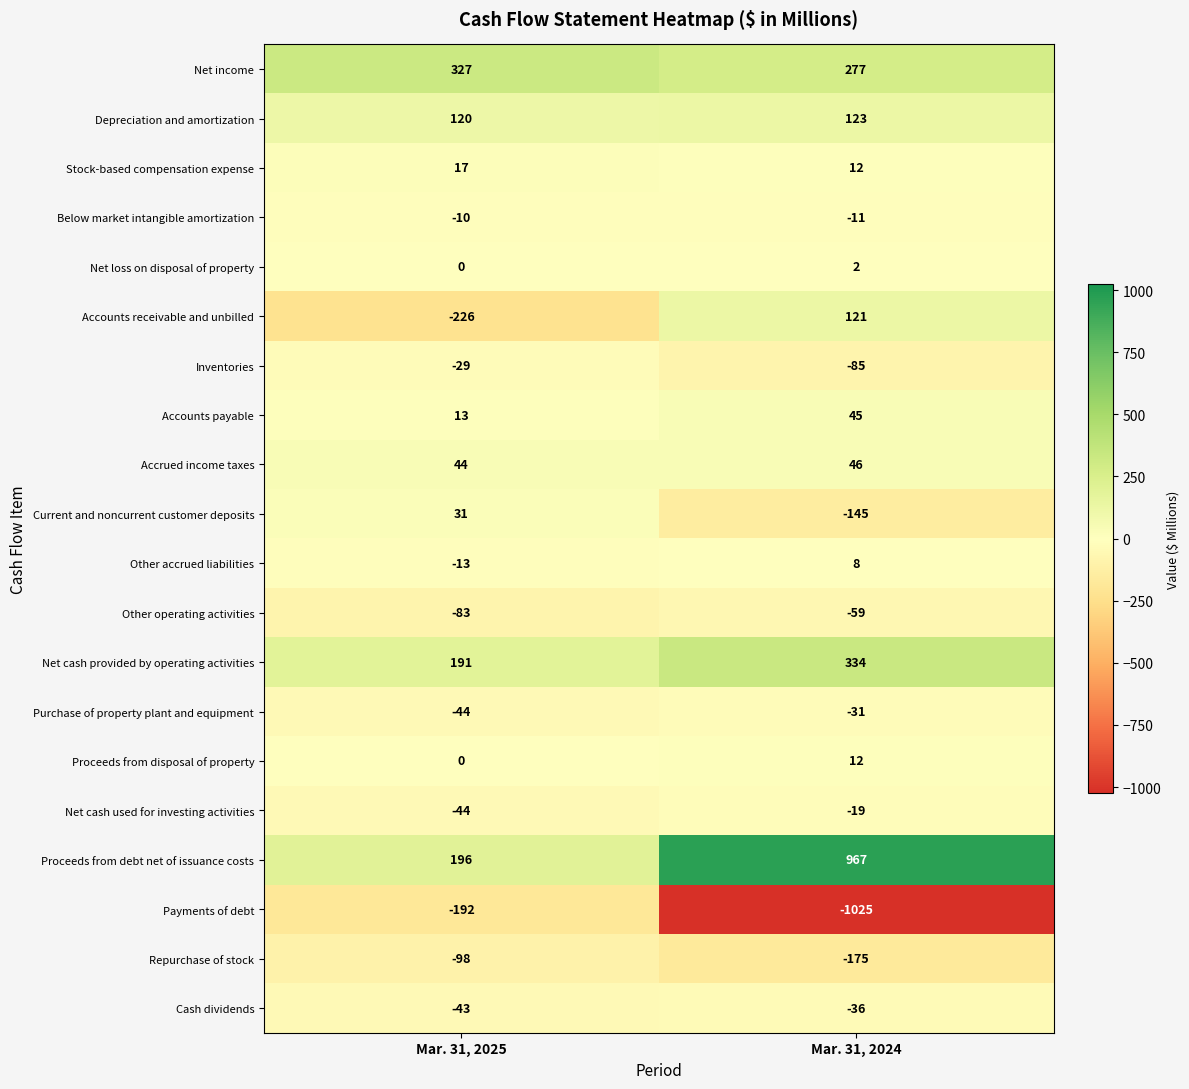

The Current and noncurrent customer deposits series shows -145 at Mar. 31, 2024. True or false?

True